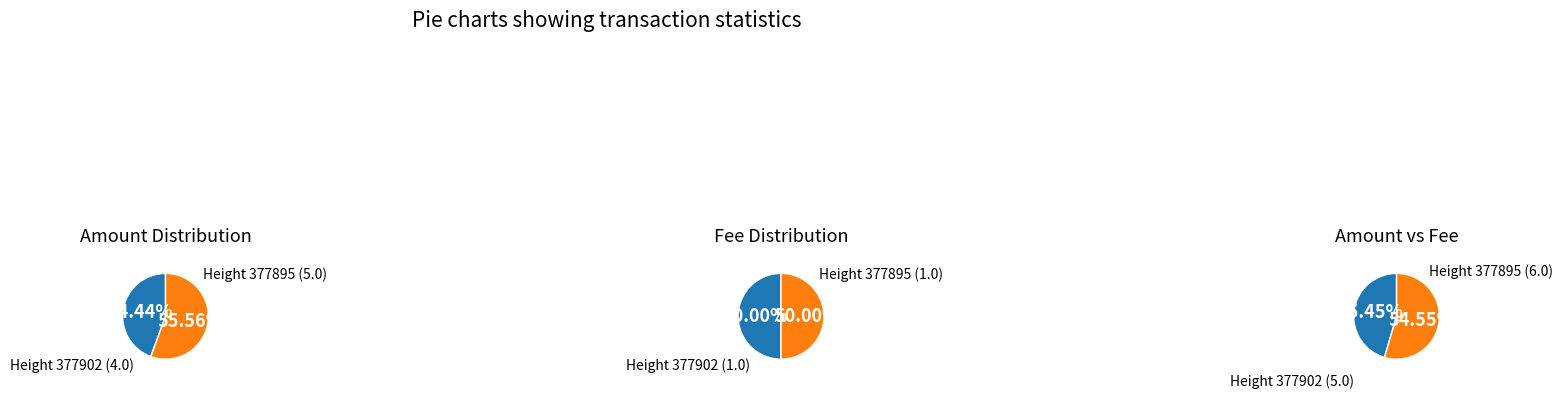

Which series has the largest range (max minus min)?

Amount